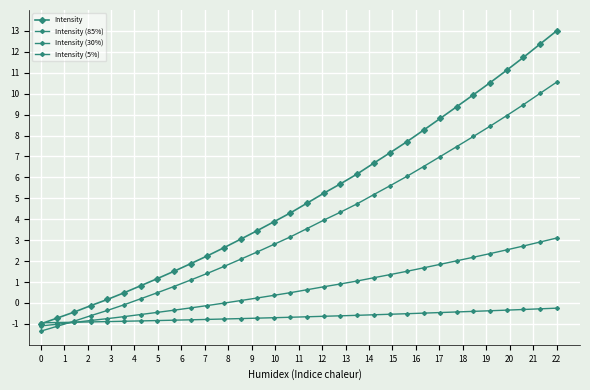

Rank the series by their average value, from lowest to highest.

Intensity (5%), Intensity (30%), Intensity (85%), Intensity